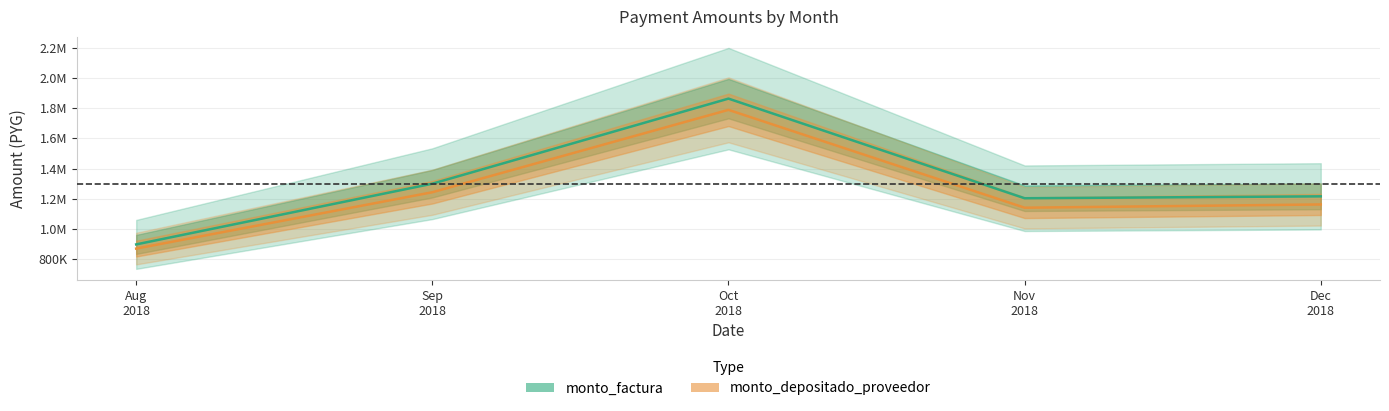

What position from the left is Aug
2018?

1